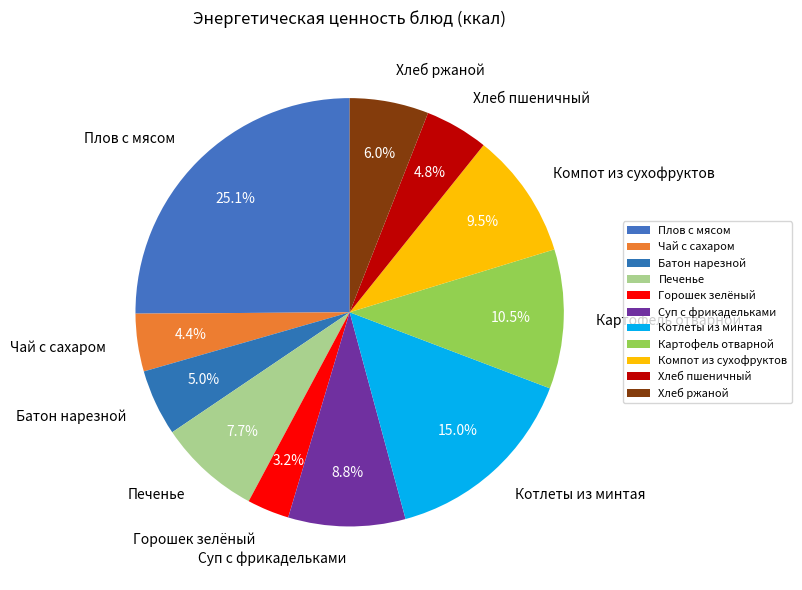

The Суп с фрикадельками slice represents 3% of the pie. True or false?

False